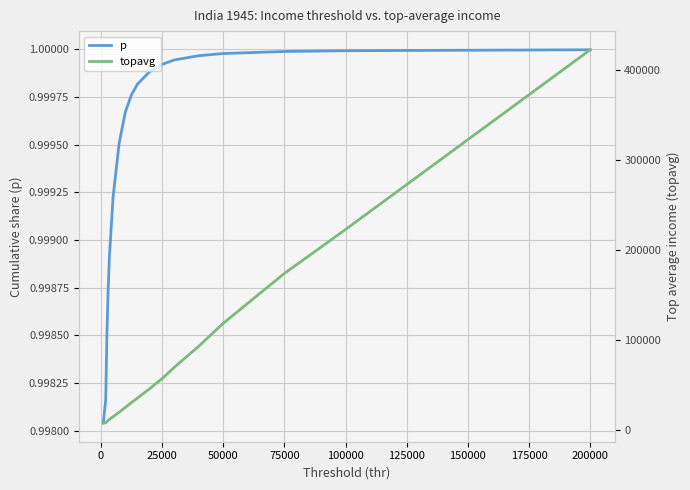

What is the highest value of the topavg series?

422687.4